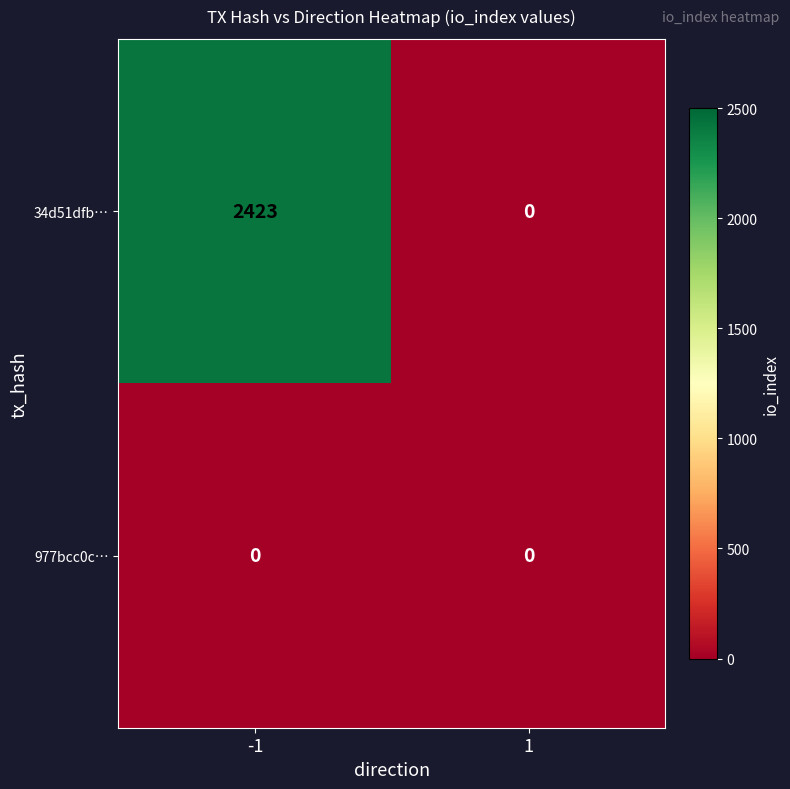

What is the greatest value displayed?

2423